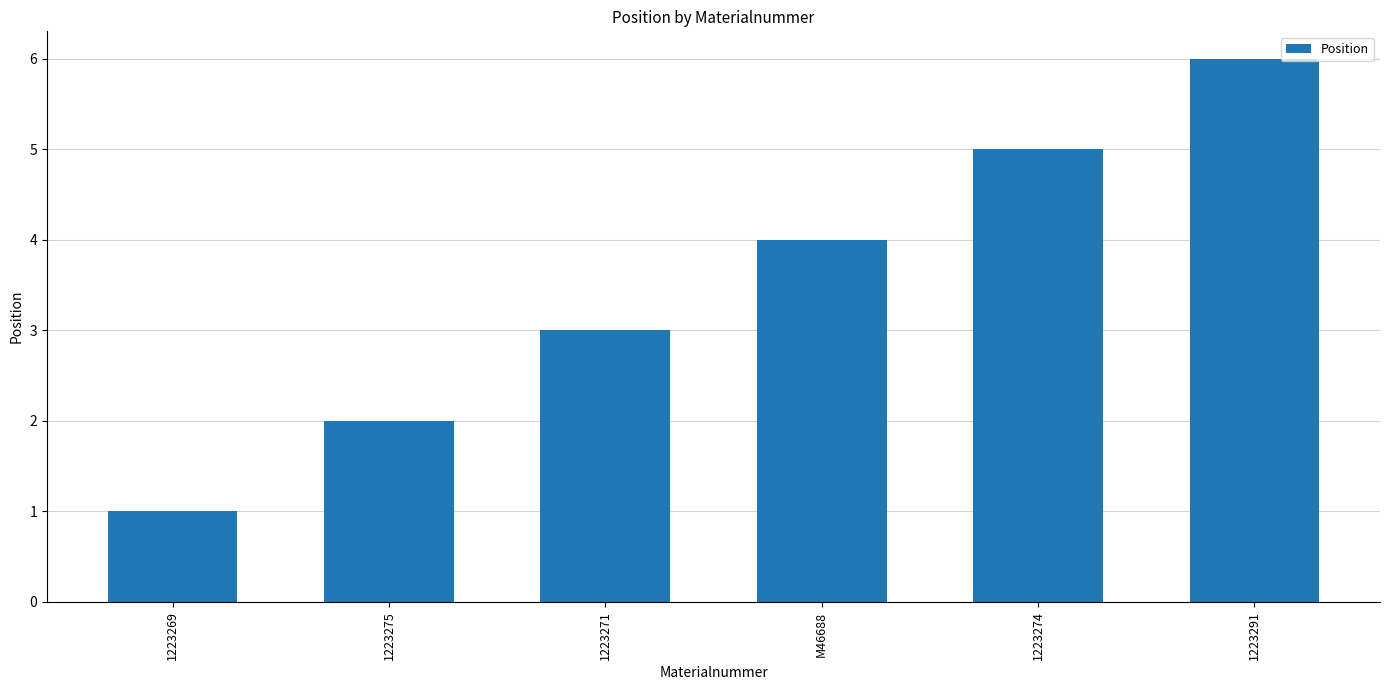

What is the minimum value shown in the chart?

1